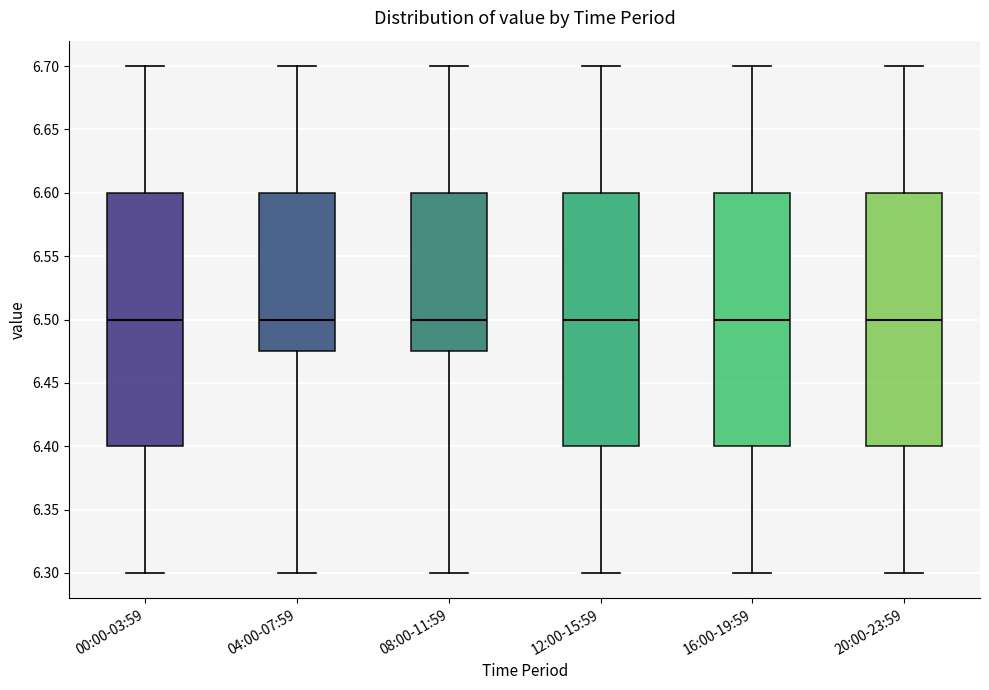

Where does the median line of the box for 08:00-11:59 sit on the y-axis? The values are not printed on the chart, so give them approximately, as read against the axis.

6.500